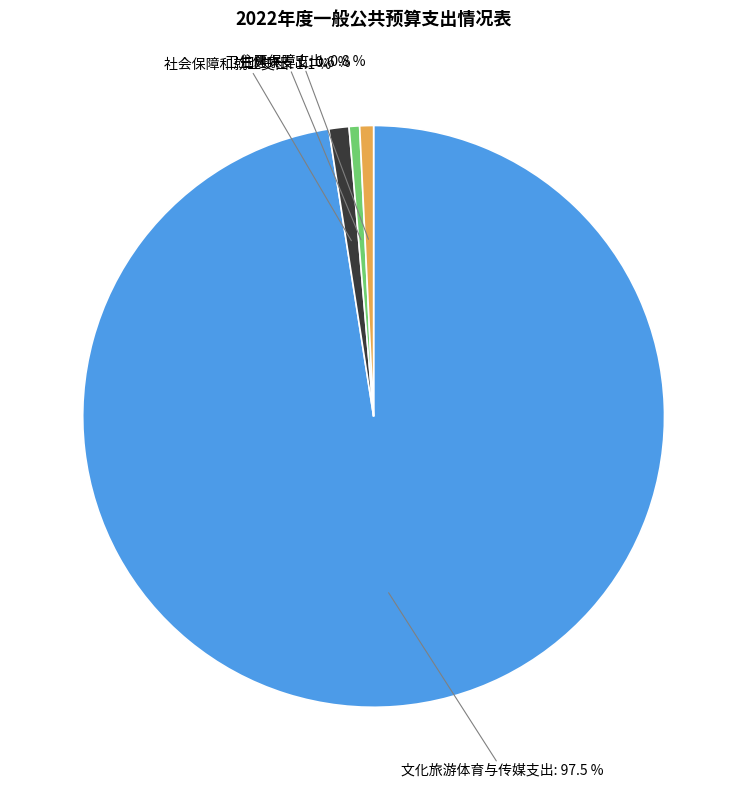

To the nearest percent, what is the average slice percentage?

25%